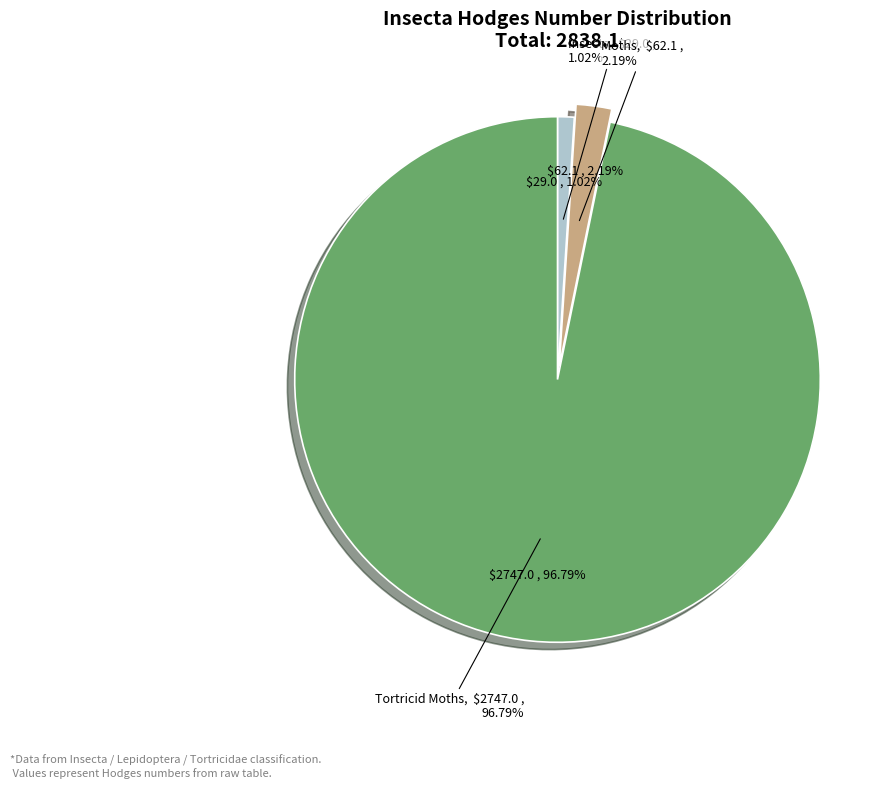

Is there any slice that represents more than half of the pie?

Yes